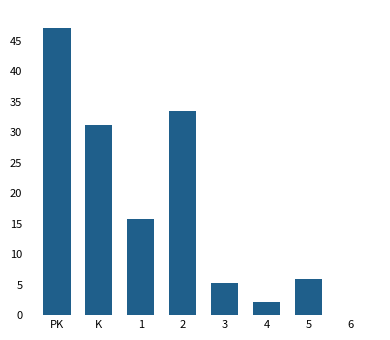

Which category has the highest value across all series?

PK